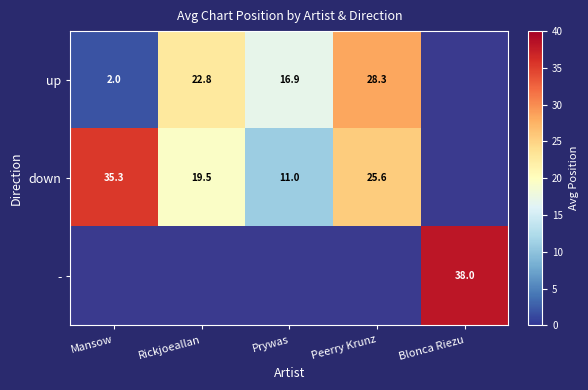

What is the sum of the down values at Rickjoeallan and Mansow?

54.8